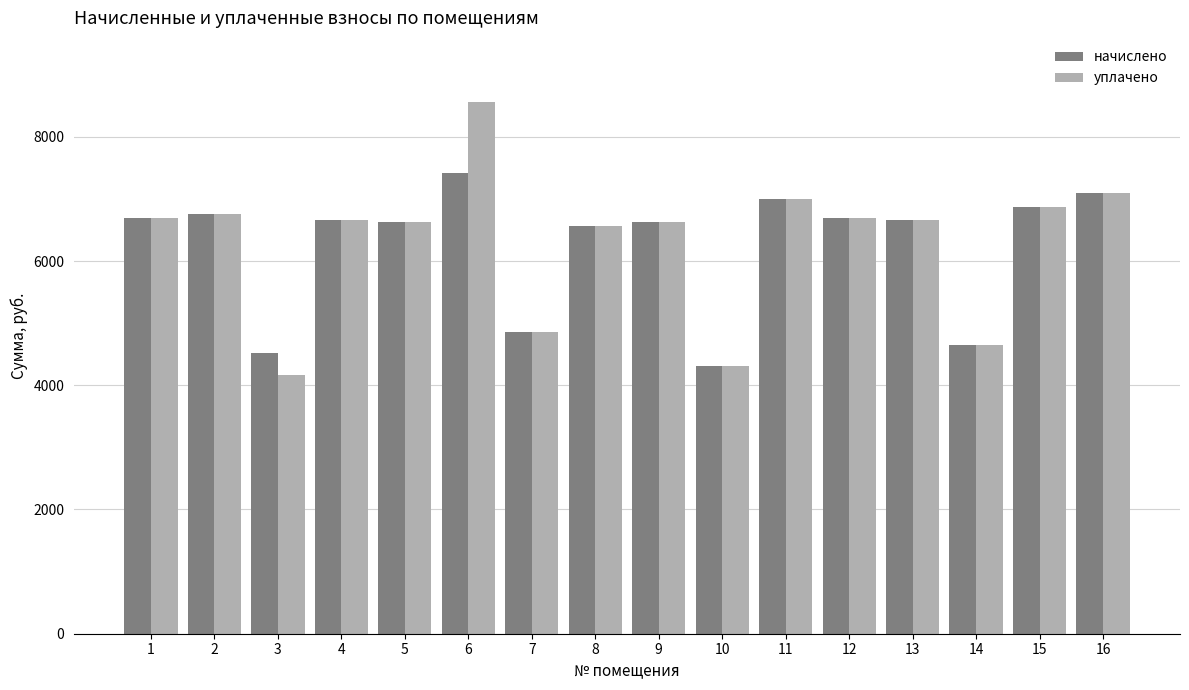

The начислено series shows 2841.1 at 11. True or false?

False